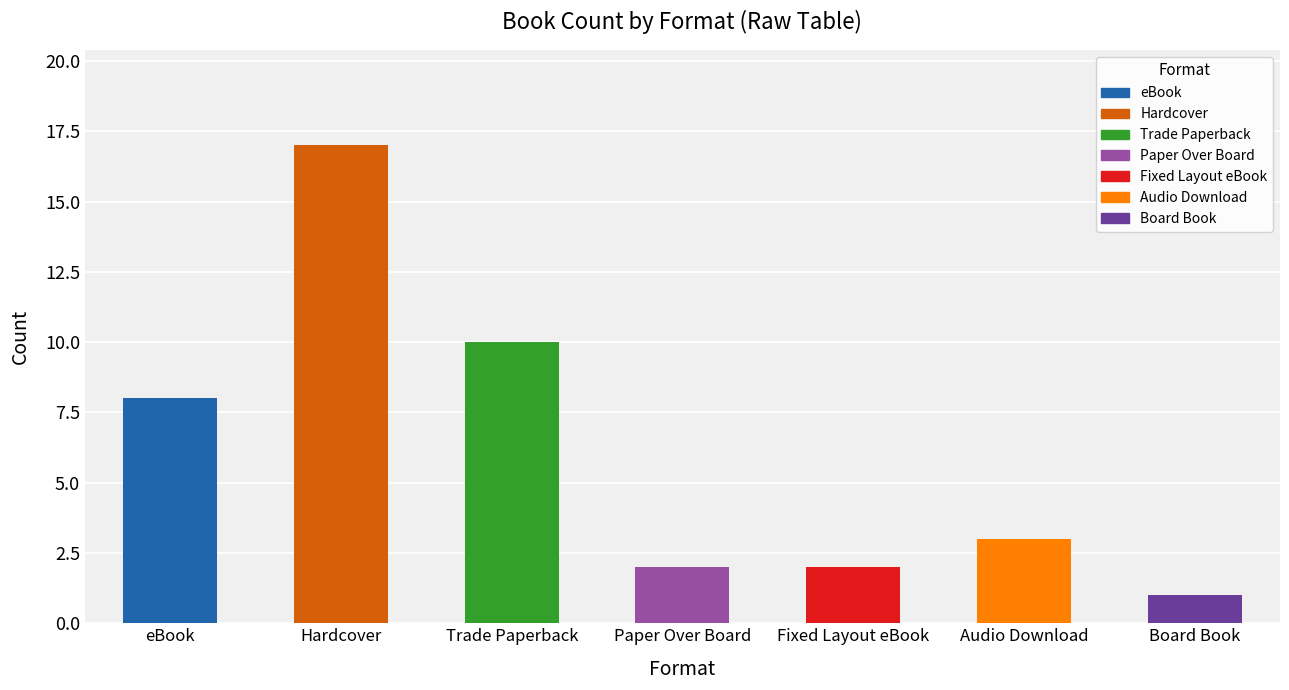

The value at eBook is 4. True or false?

False